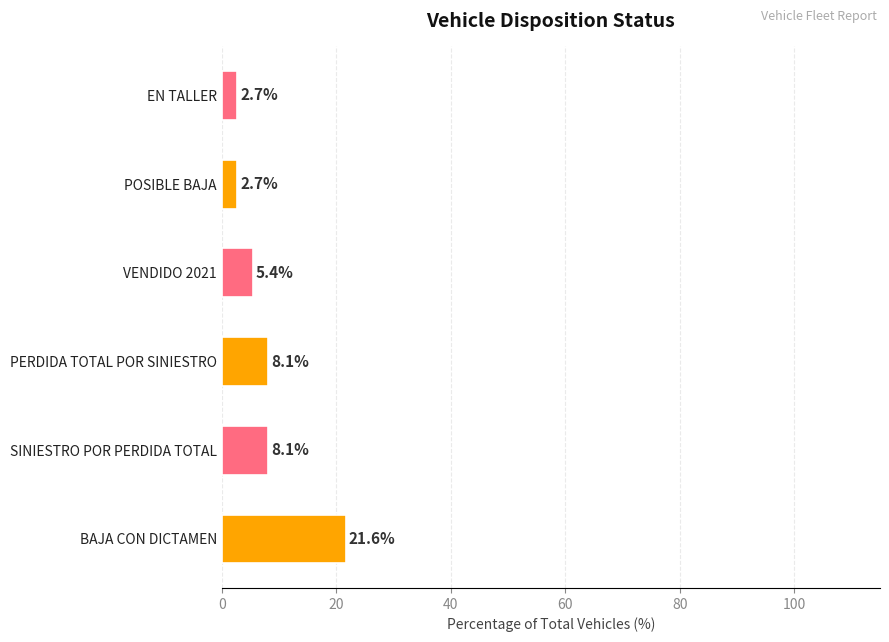

What is the greatest value displayed?

21.6